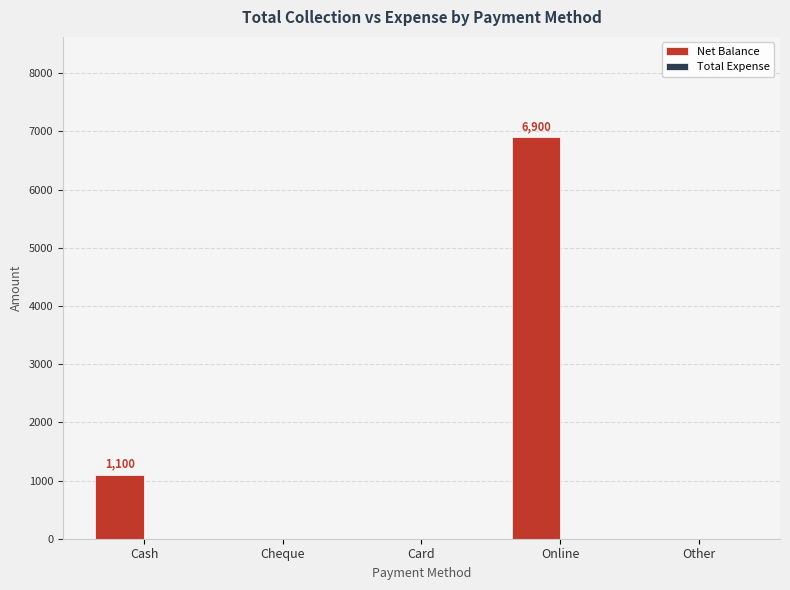

The chart shows a value of 3767 at Card. True or false?

False